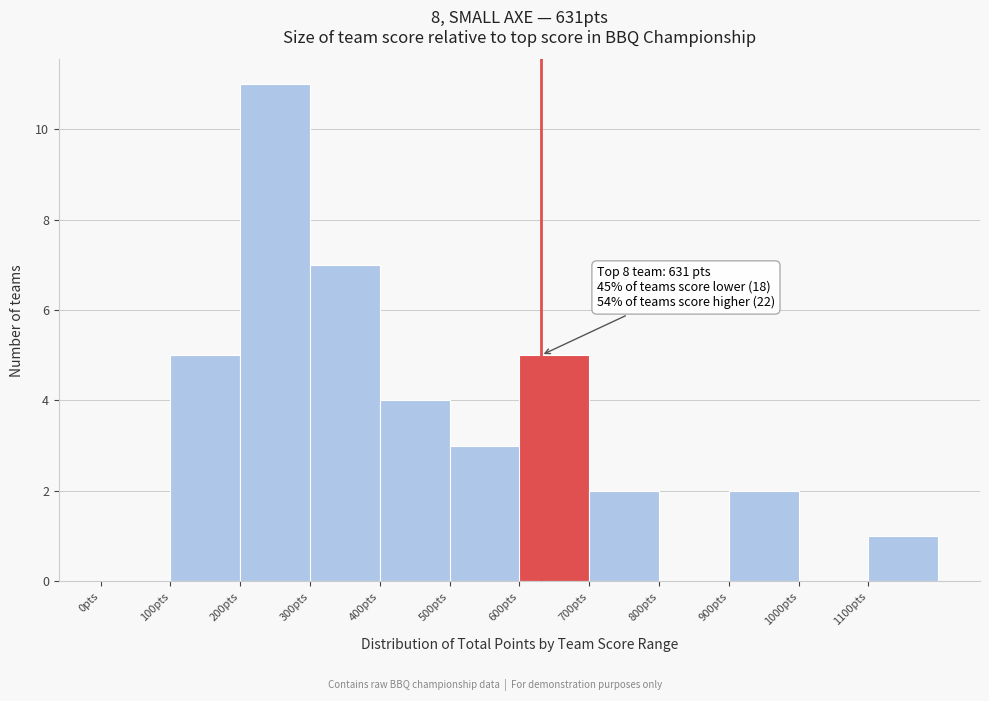

Which range on the x-axis has the tallest bar?

200 to 300